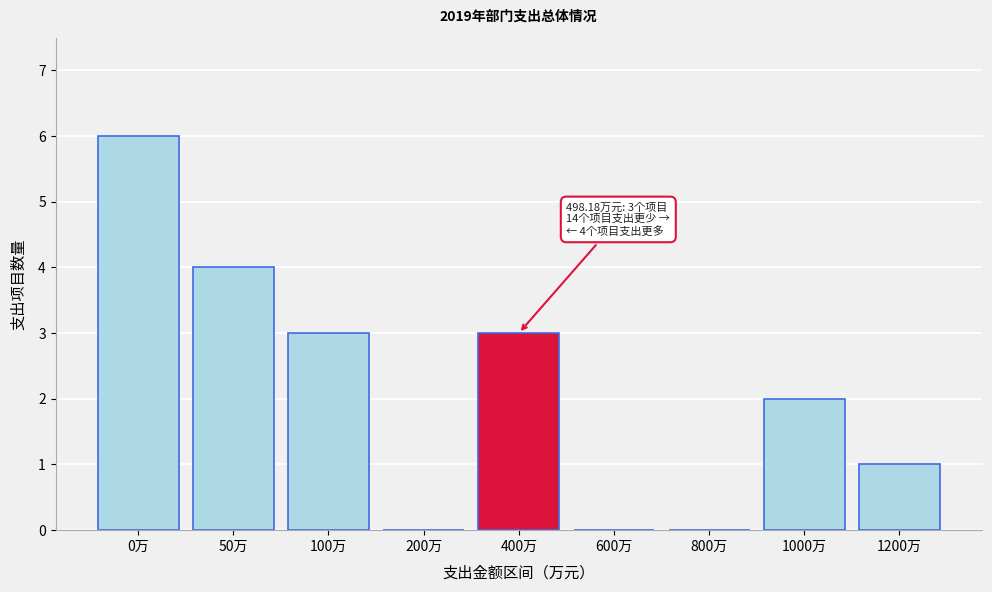

Reading right to left, list all the values displayed in this chart.

1200万=1	1000万=2	800万=0	600万=0	400万=3	200万=0	100万=3	50万=4	0万=6